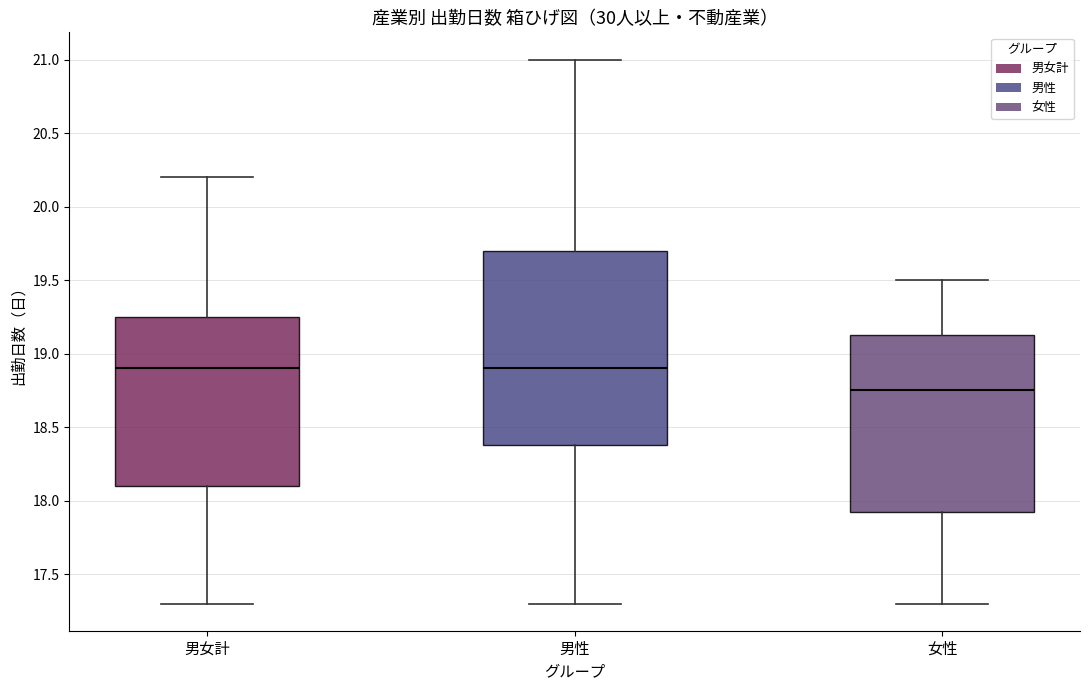

Where does the median line of the box for 女性 sit on the y-axis? The values are not printed on the chart, so give them approximately, as read against the axis.

18.75